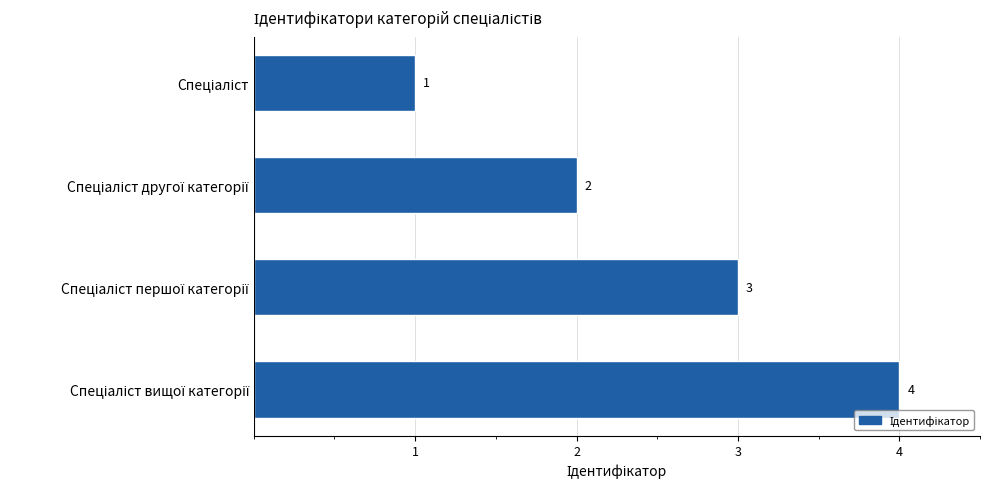

What is the value of the 2nd bar from the top?

2